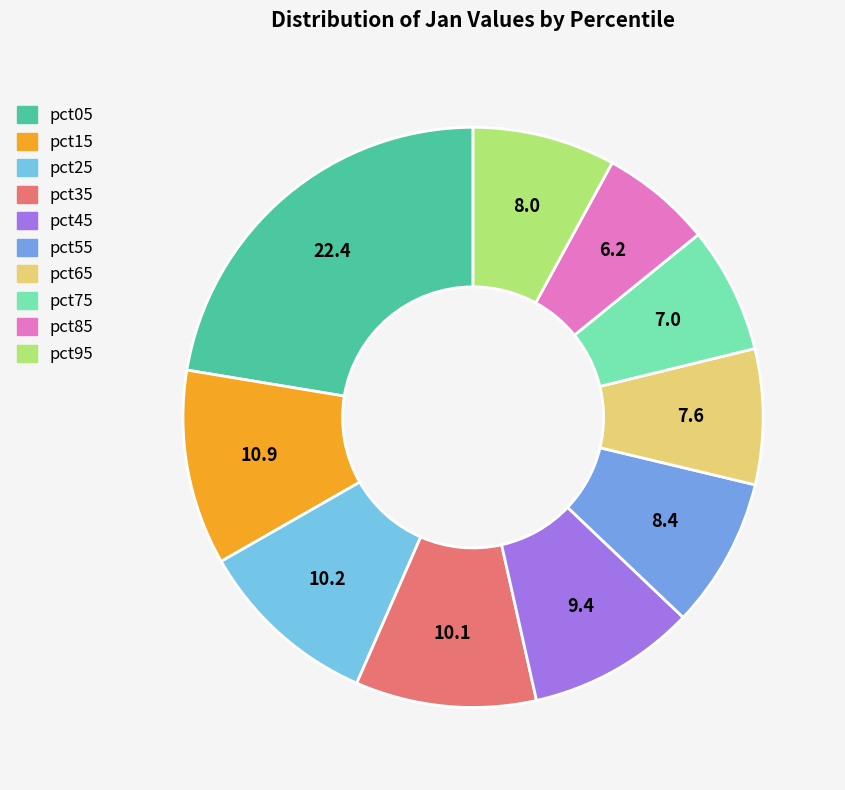

To the nearest percent, what is the difference between the pct25 and pct85 slice percentages?

4%